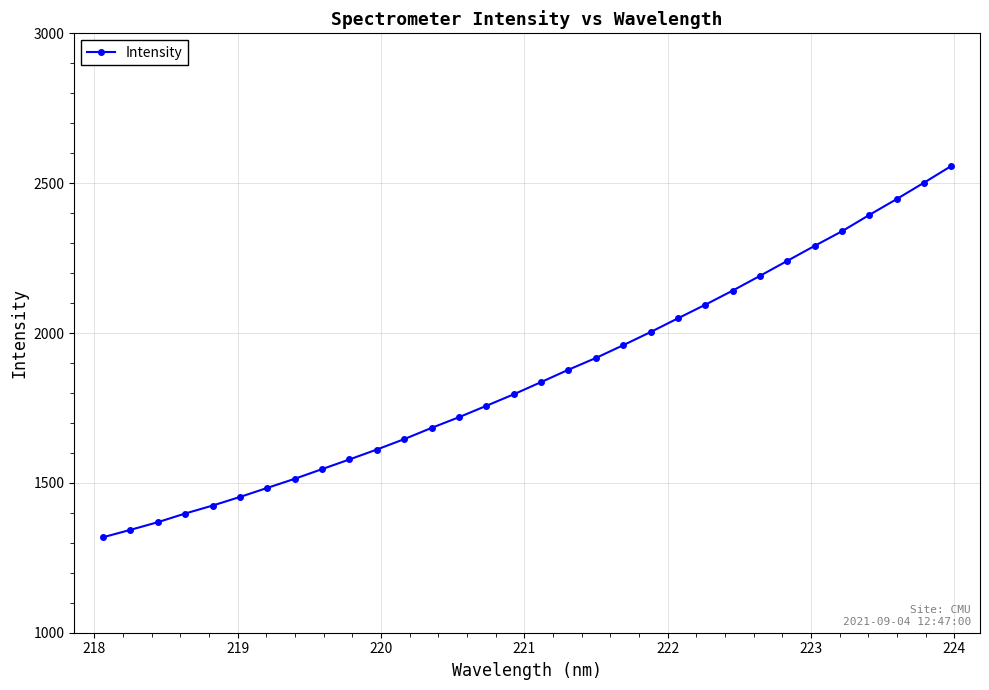

What is the value of the 24th point from the left?

2141.4